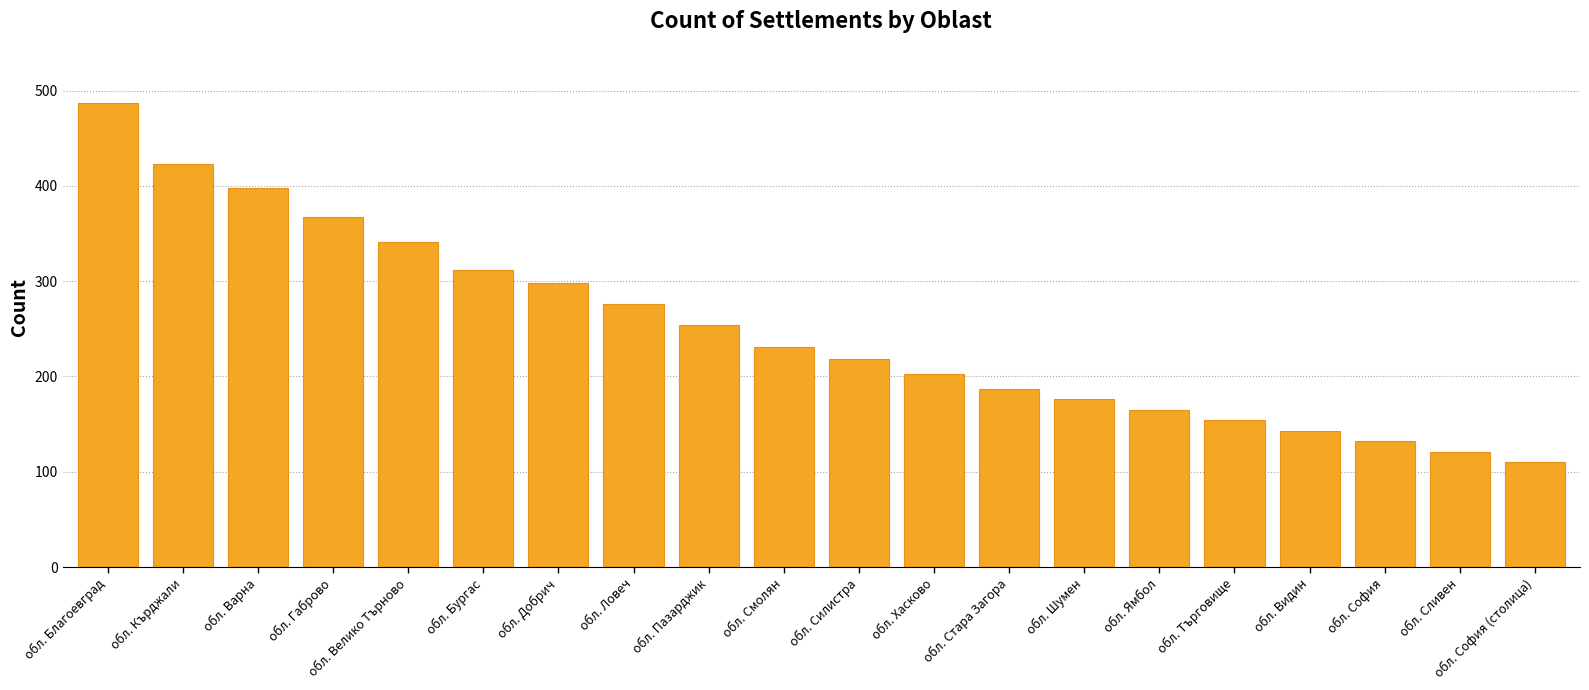

Reading left to right, what are all the values shown in this chart?

обл. Благоевград=487	обл. Кърджали=423	обл. Варна=398	обл. Габрово=367	обл. Велико Търново=341	обл. Бургас=312	обл. Добрич=298	обл. Ловеч=276	обл. Пазарджик=254	обл. Смолян=231	обл. Силистра=218	обл. Хасково=203	обл. Стара Загора=187	обл. Шумен=176	обл. Ямбол=165	обл. Търговище=154	обл. Видин=143	обл. София=132	обл. Сливен=121	обл. София (столица)=110